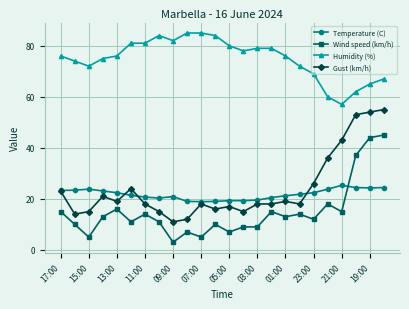

List the series in order of their peak value, lowest first.

Temperature (C), Wind speed (km/h), Gust (km/h), Humidity (%)